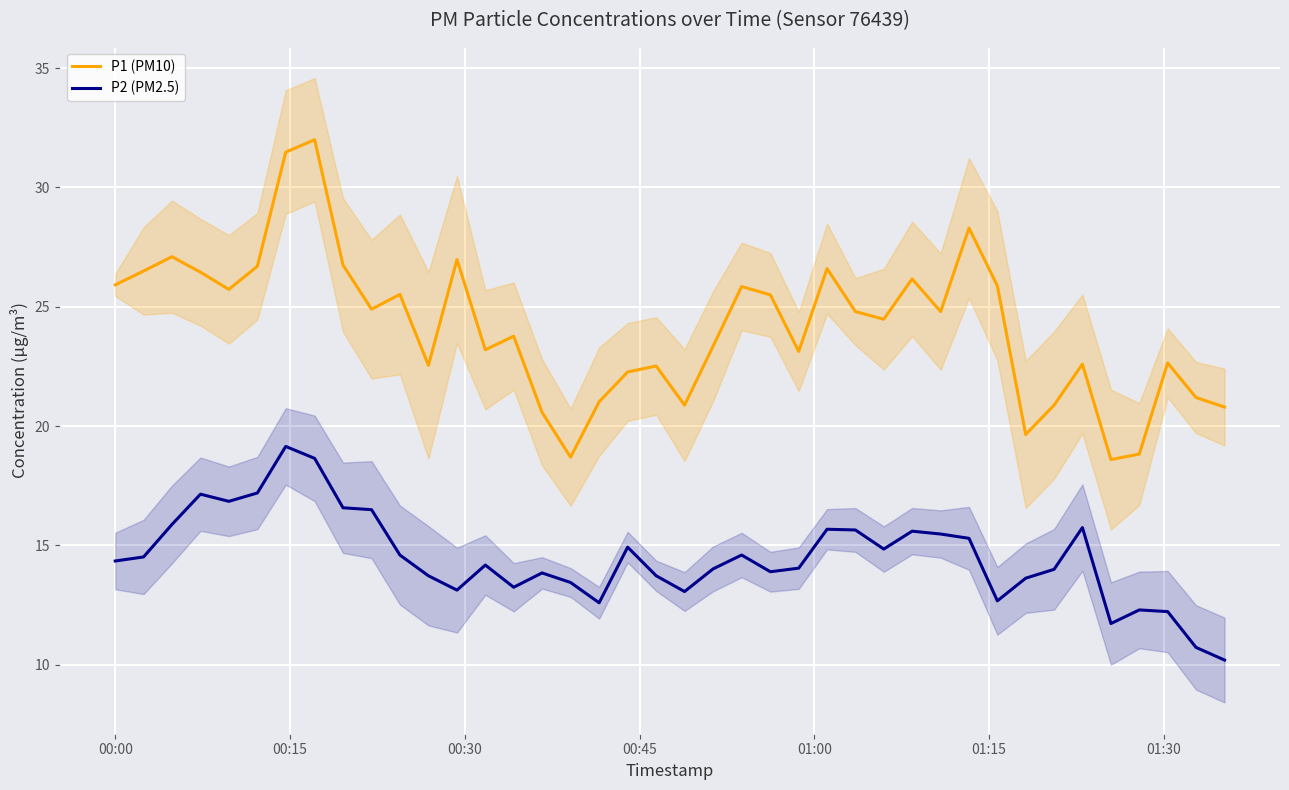

True or false: P2 (PM2.5) and P1 (PM10) intersect in this chart.

False